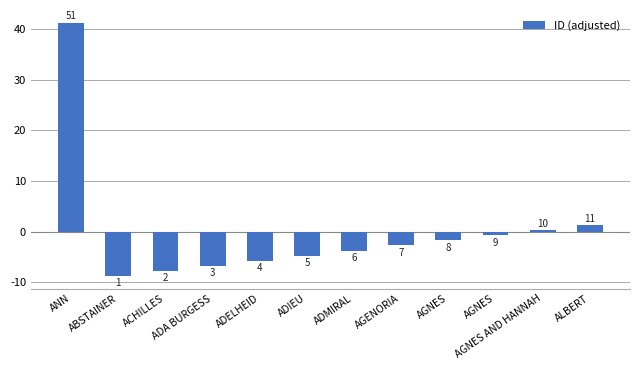

Rank the categories by value from lowest to highest.

ABSTAINER, ACHILLES, ADA BURGESS, ADELHEID, ADIEU, ADMIRAL, AGENORIA, AGNES, AGNES, AGNES AND HANNAH, ALBERT, ANN